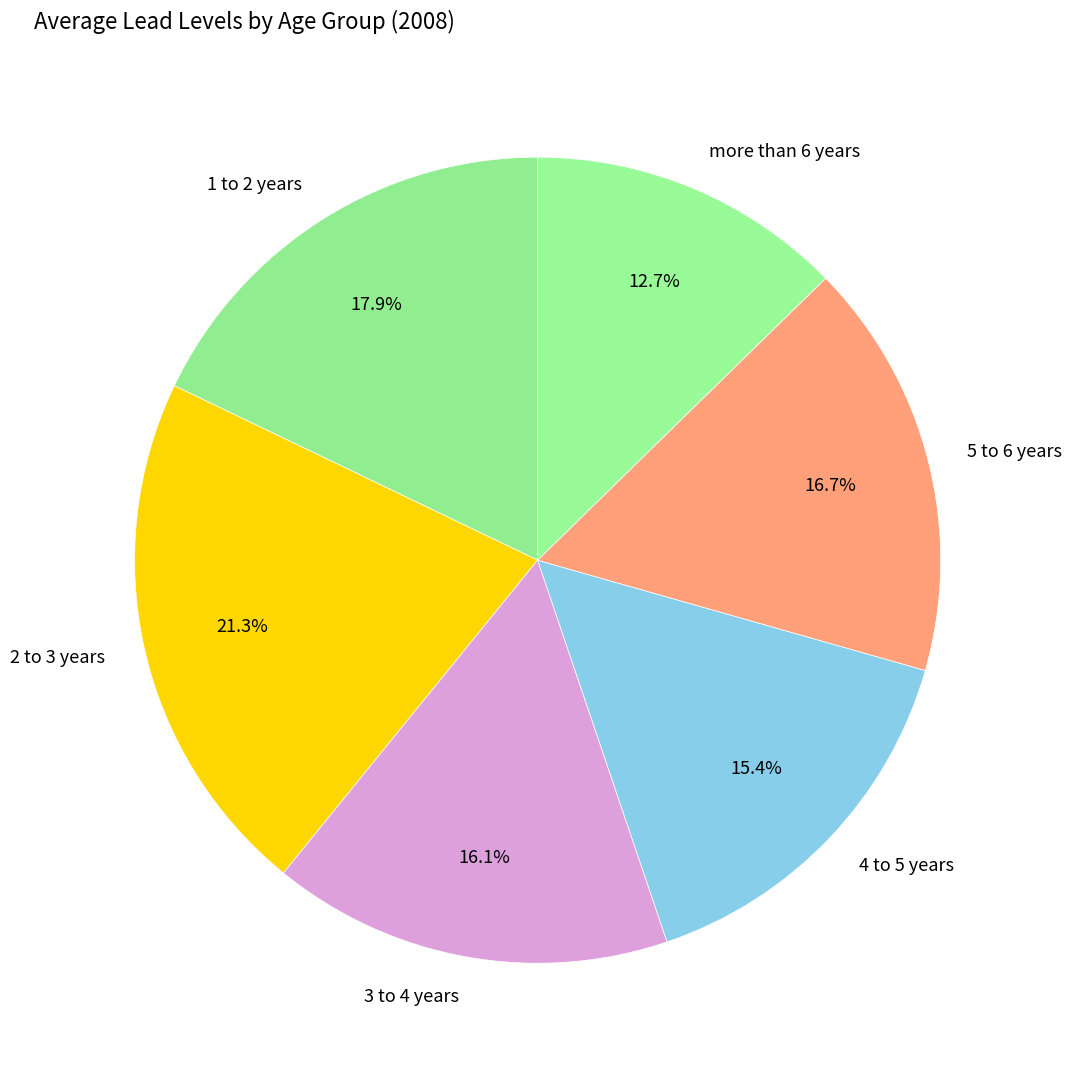

Which has a higher value, 3 to 4 years or 2 to 3 years?

2 to 3 years